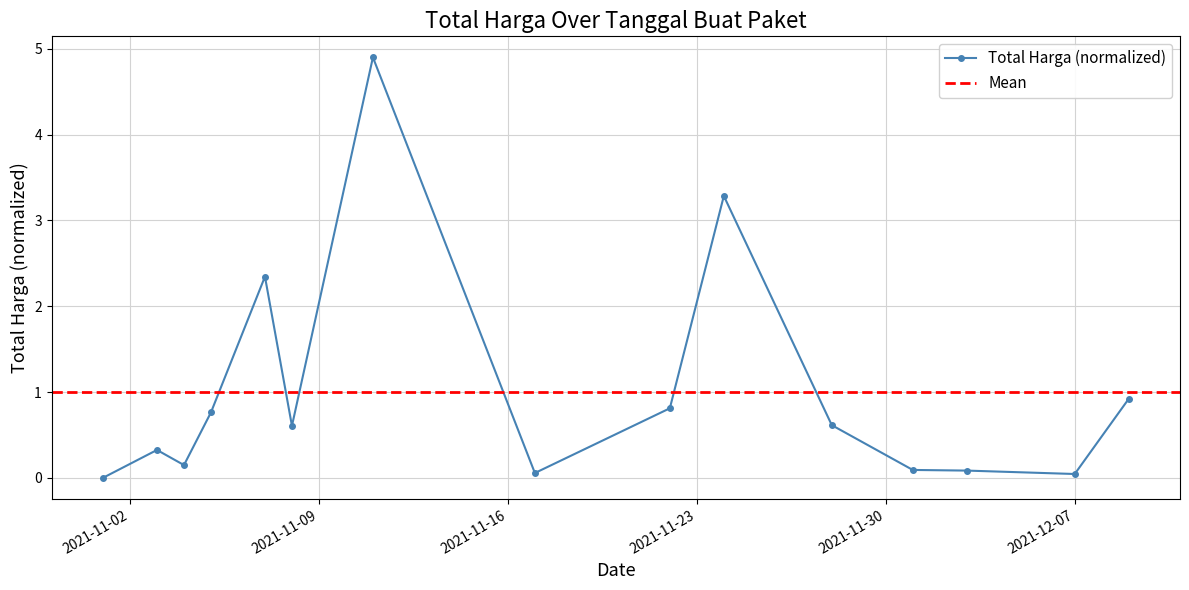

How many points are lower than both their immediate neighbors (excluding endpoints)?

4